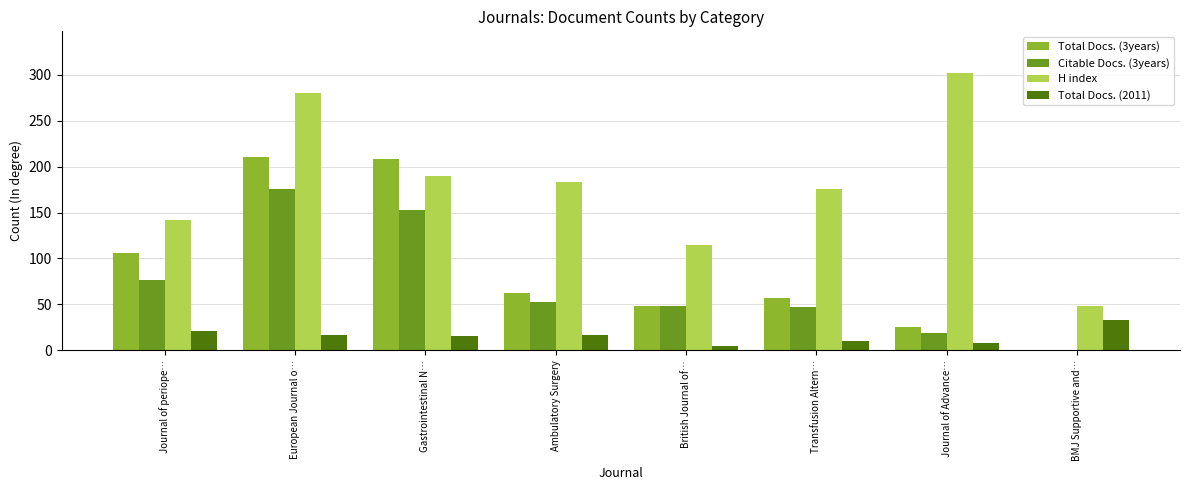

Is the value of Citable Docs. (3years) at British Journal of… greater than the value of Total Docs. (2011) at Journal of periope…?

Yes